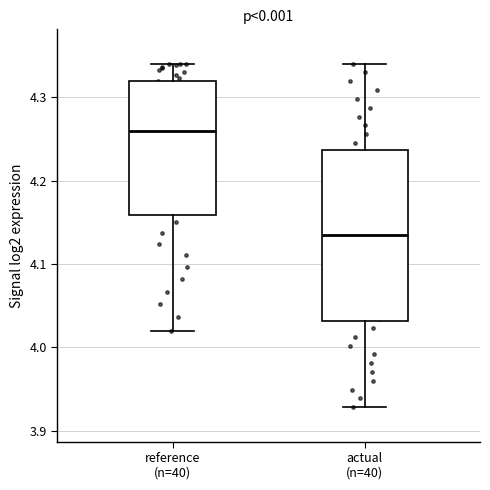

Which box has the lowest median line?

actual (n=40)